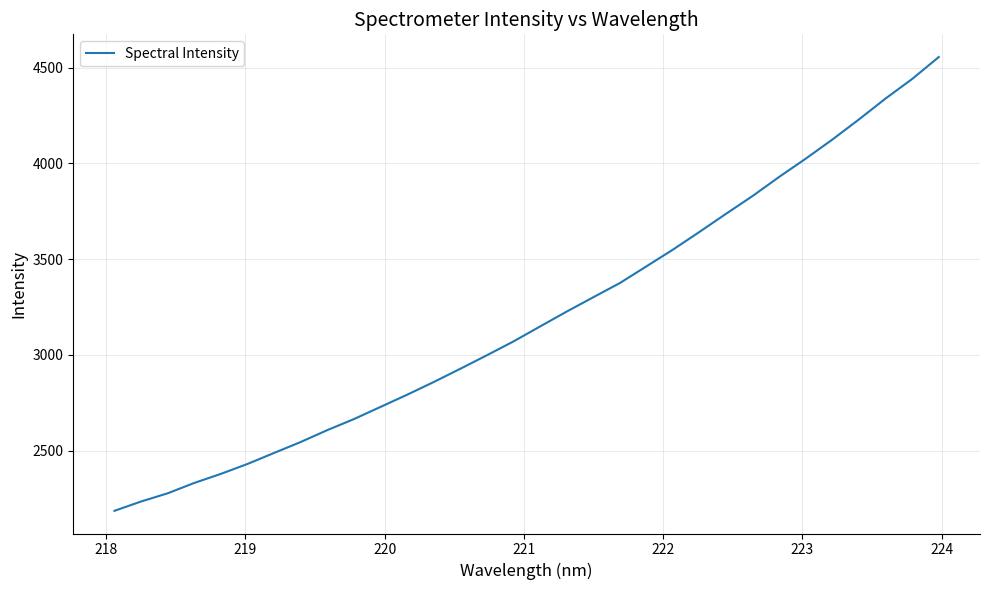

What is the maximum value shown in the chart?

4555.8